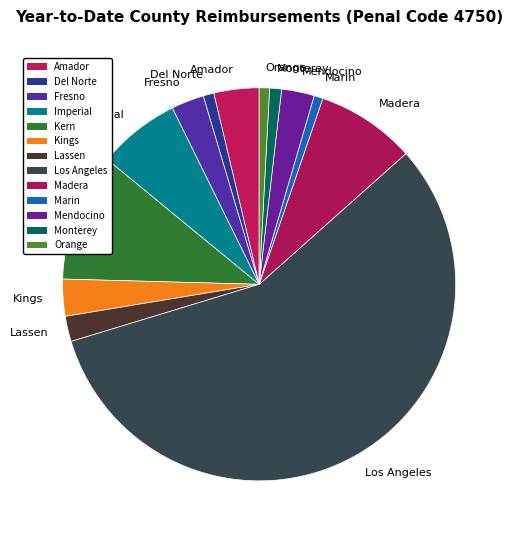

Count the number of slices in the pie.

13